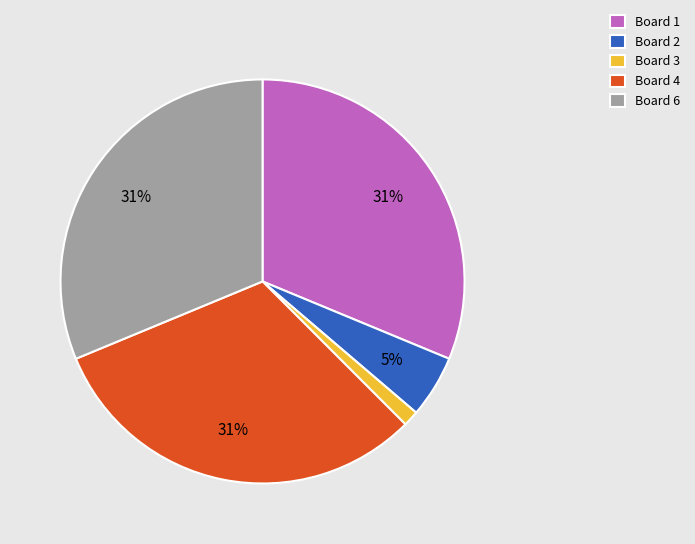

What percentage is the Board 2 slice, to the nearest percent?

5%